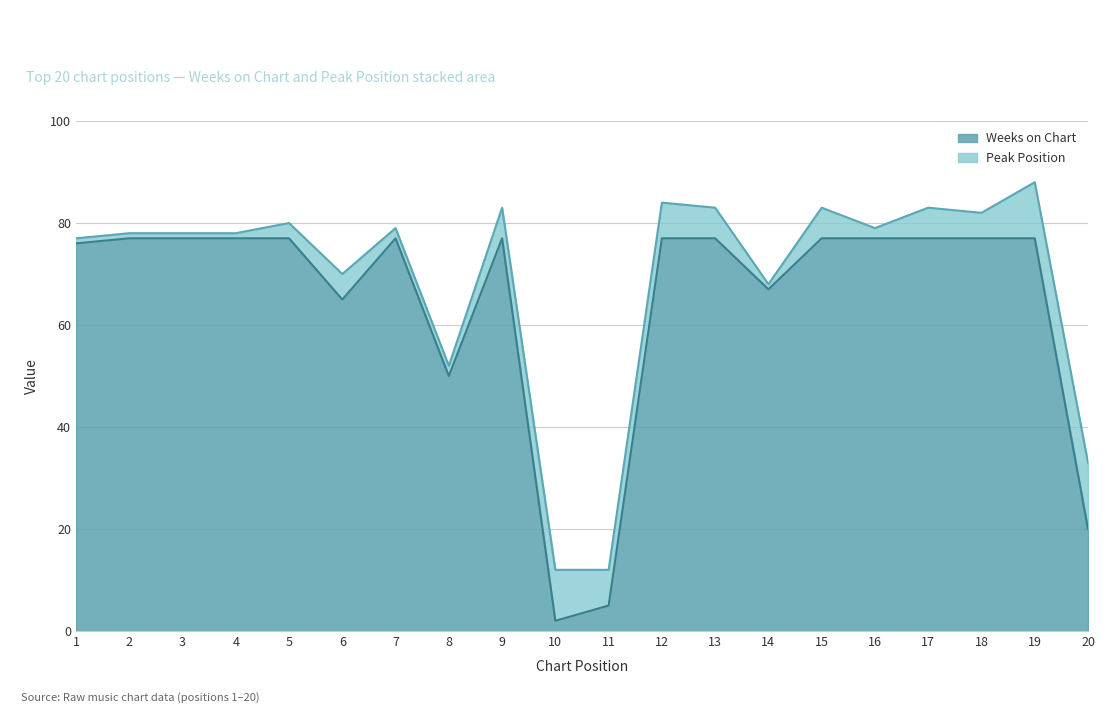

Rank the categories by value from lowest to highest.

10, 11, 20, 8, 6, 14, 1, 2, 3, 4, 5, 7, 9, 12, 13, 15, 16, 17, 18, 19